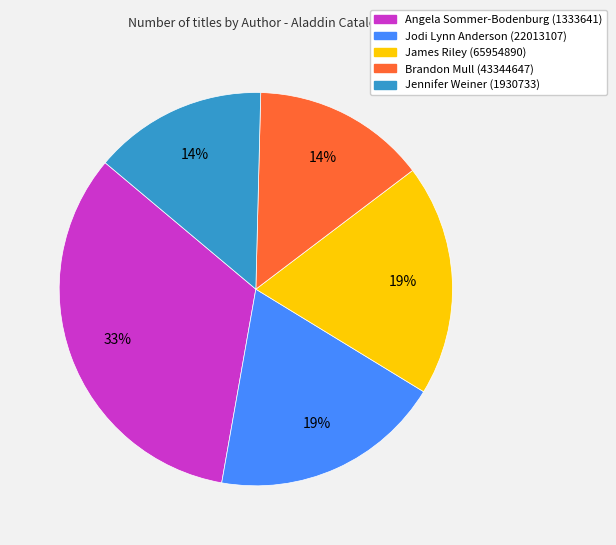

Is it true that Jodi Lynn Anderson (22013107) is 6% of the pie?

False